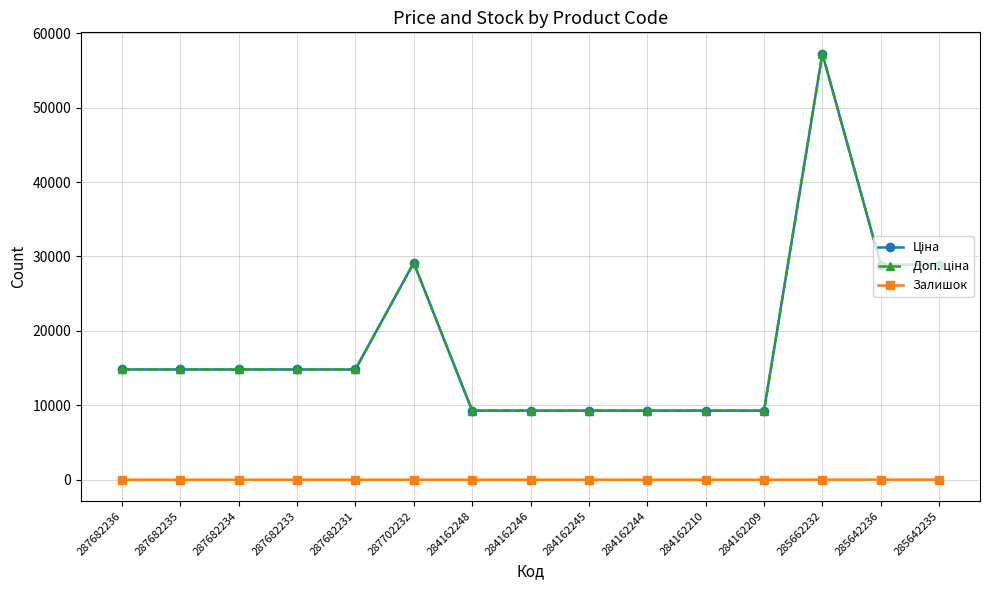

Is this an area chart (filled region under the line)?

No